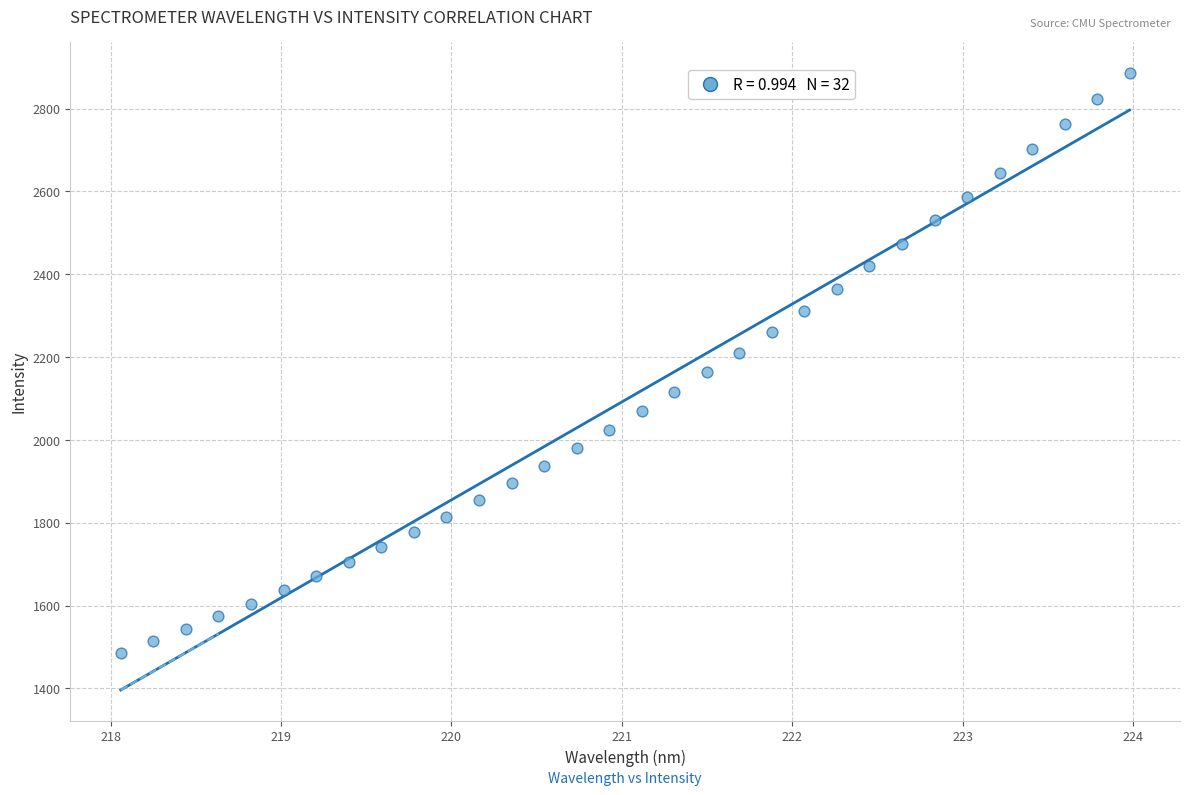

What is the range of Y values (max minus min)?

1400.9